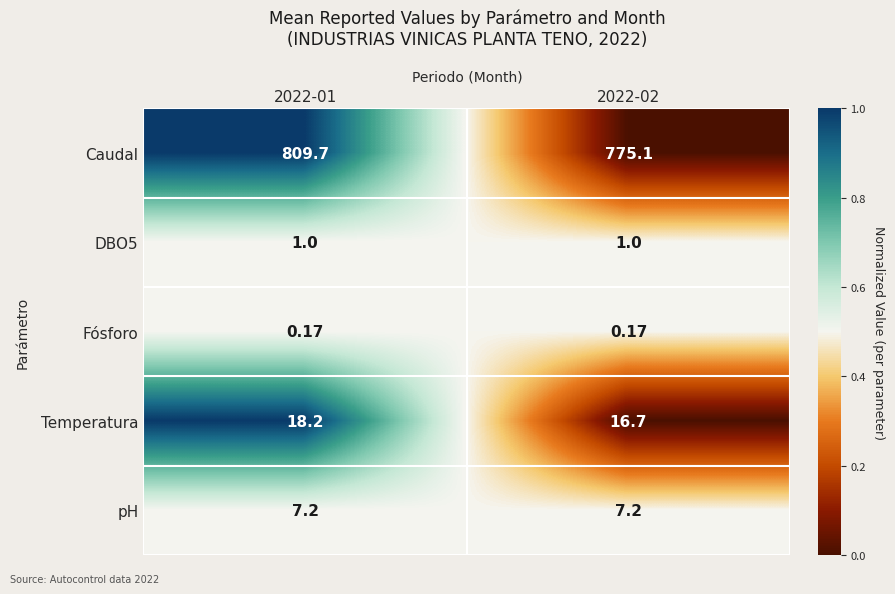

Rank the series at 2022-02 from lowest to highest value.

Fósforo, DBO5, pH, Temperatura, Caudal